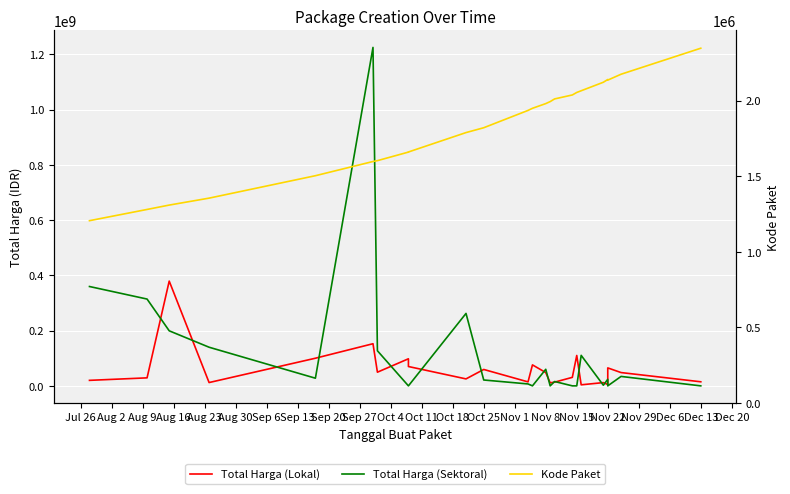

What is the maximum value shown in the chart?

1224682000.0